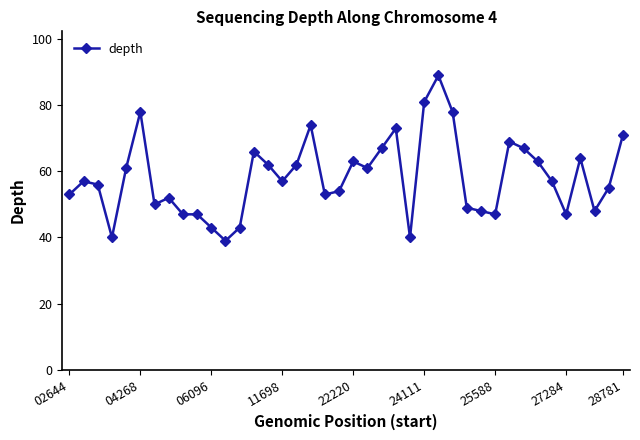

True or false: there are more than 0 points higher than both neighbors.

True